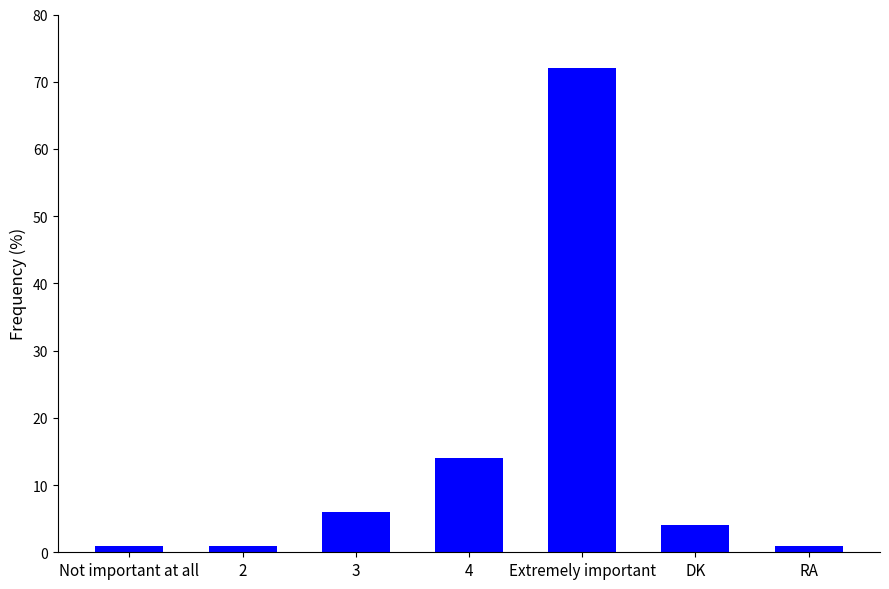

Between 4 and Extremely important, which is larger?

Extremely important